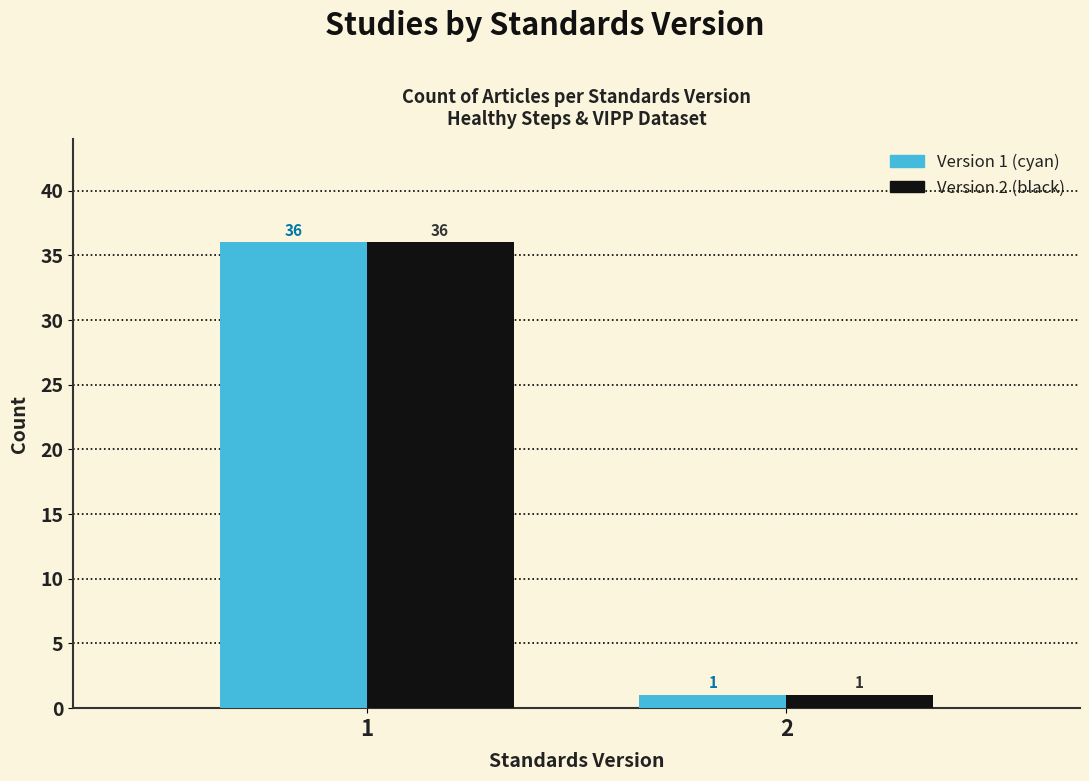

What is the maximum value shown in the chart?

36